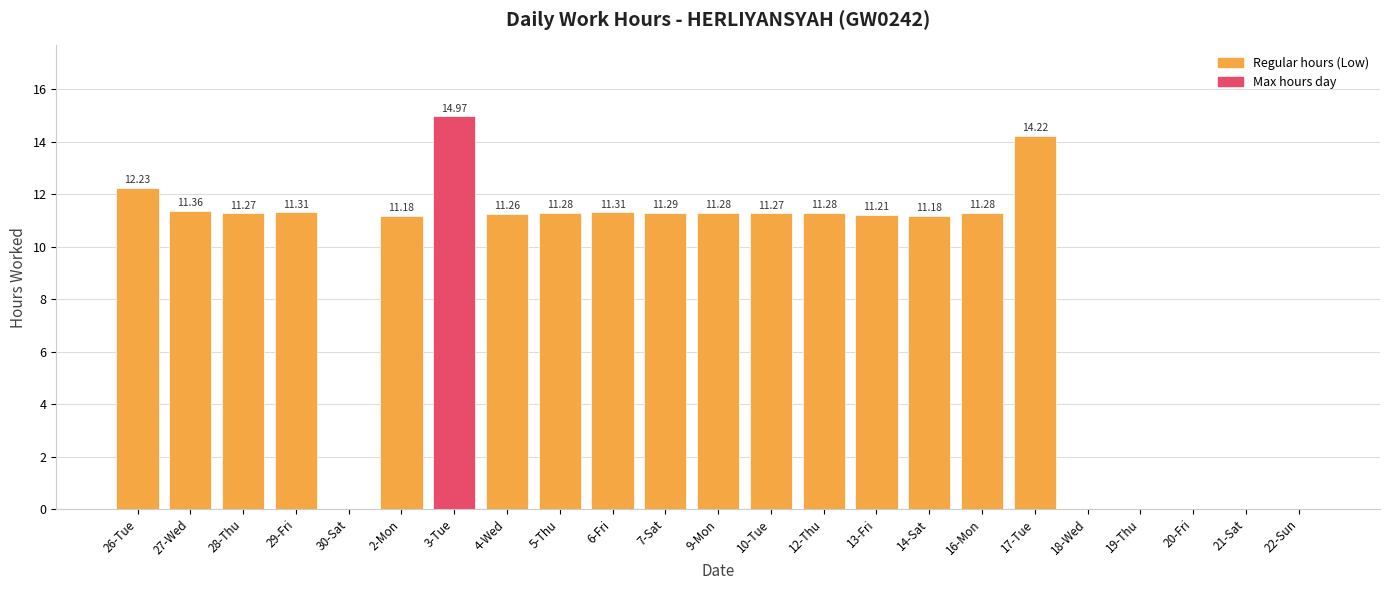

Reading left to right, transcribe all the data shown in this chart.

26-Tue=12.2	27-Wed=11.4	28-Thu=11.3	29-Fri=11.3	30-Sat=0.0	2-Mon=11.2	3-Tue=15.0	4-Wed=11.3	5-Thu=11.3	6-Fri=11.3	7-Sat=11.3	9-Mon=11.3	10-Tue=11.3	12-Thu=11.3	13-Fri=11.2	14-Sat=11.2	16-Mon=11.3	17-Tue=14.2	18-Wed=0.0	19-Thu=0.0	20-Fri=0.0	21-Sat=0.0	22-Sun=0.0